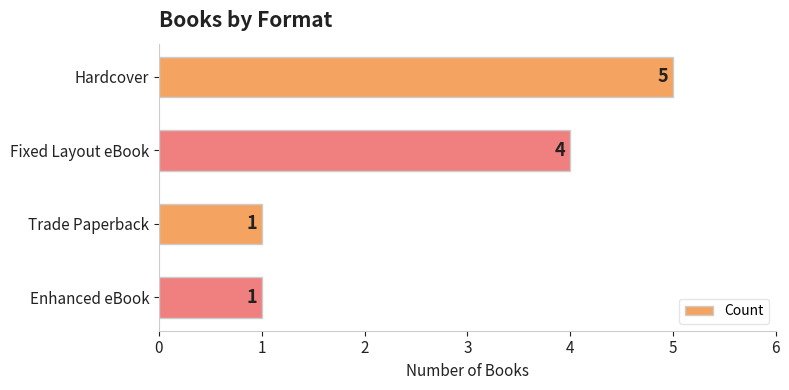

Reading bottom to top, list all the values displayed in this chart.

Enhanced eBook=1	Trade Paperback=1	Fixed Layout eBook=4	Hardcover=5